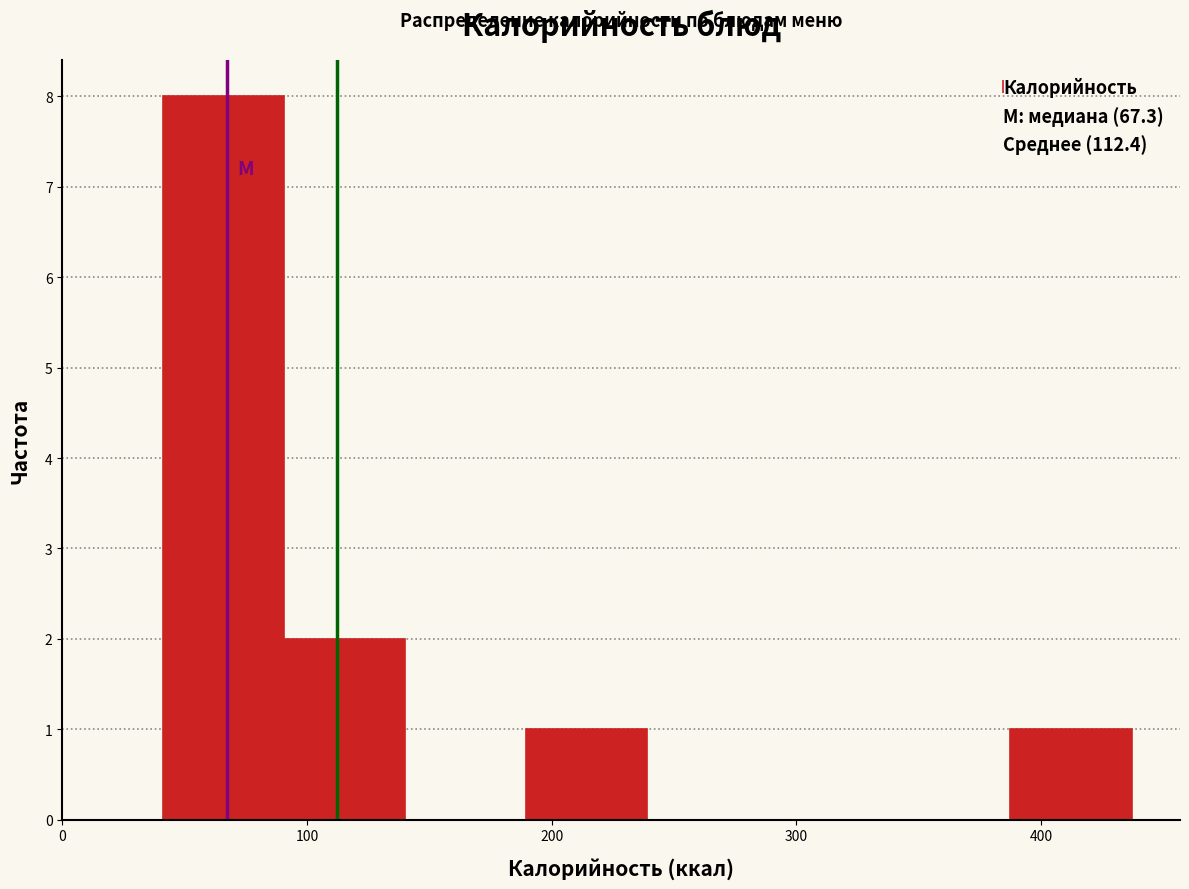

Reading left to right, list every bar in this chart as the range it spans on the x-axis followed by its height. Neither the bar edges nor the heights are printed on the chart, so give them approximately, as read against the axes.

40 to 90: 8
90 to 140: 2
140 to 190: 0
190 to 240: 1
240 to 290: 0
290 to 340: 0
340 to 390: 0
390 to 440: 1